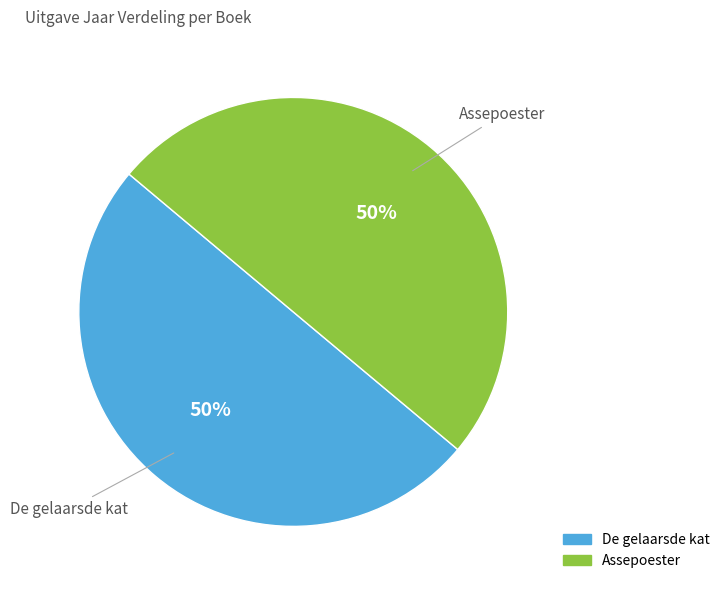

Is it true that De gelaarsde kat is 50% of the pie?

True